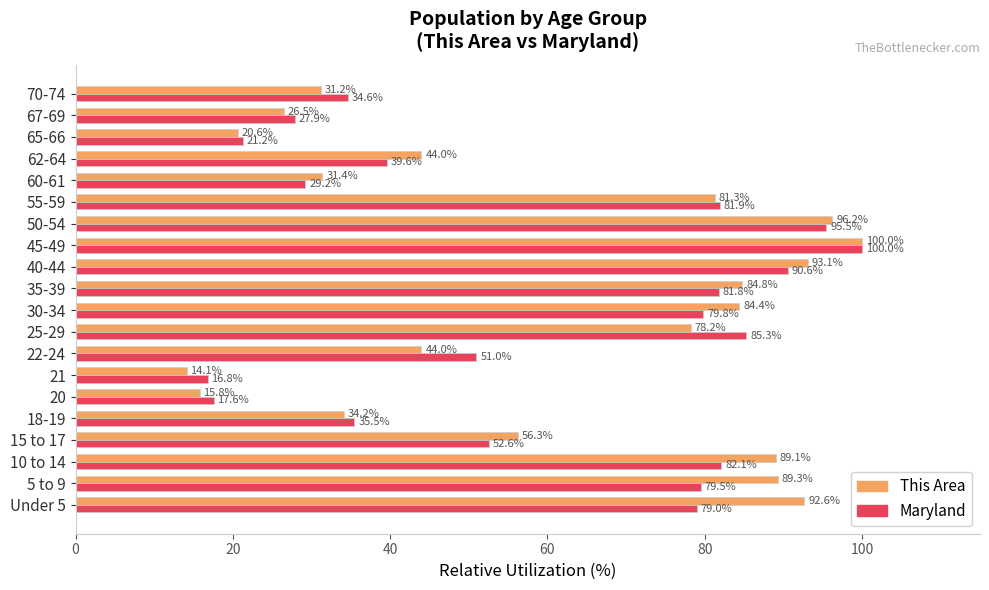

What is the difference between the highest and lowest values at 70-74?

3.4